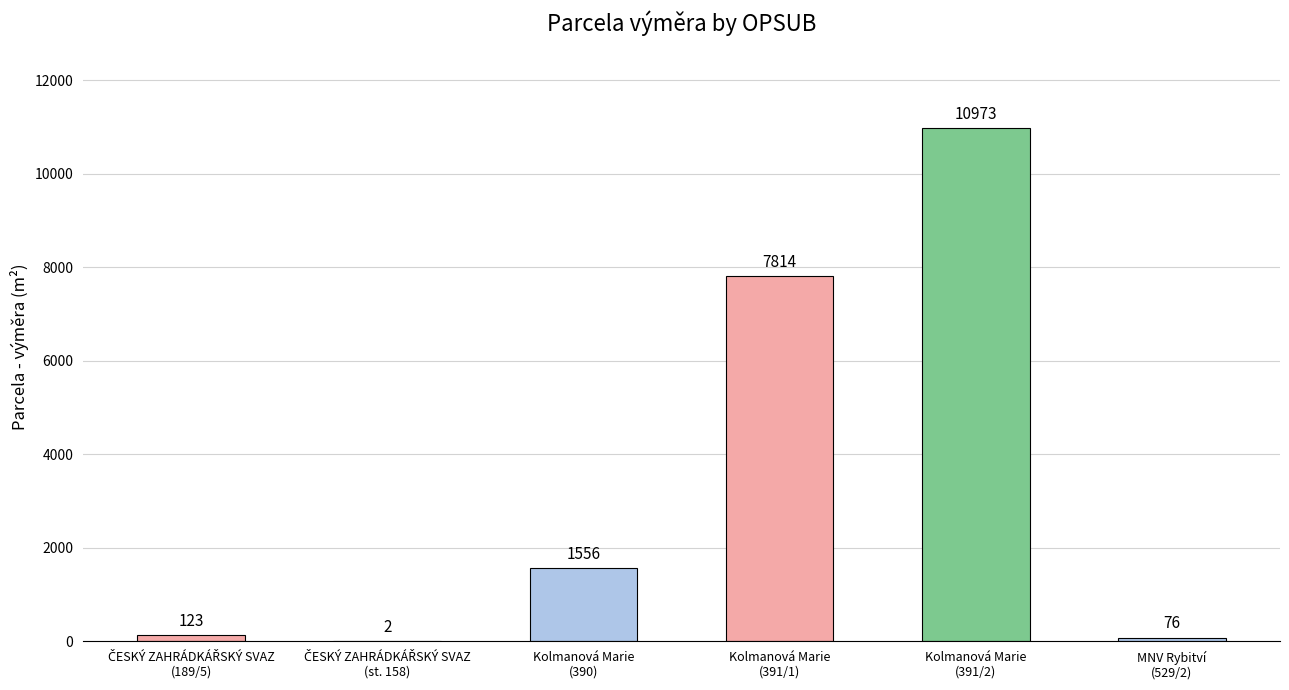

What is the greatest value displayed?

10973